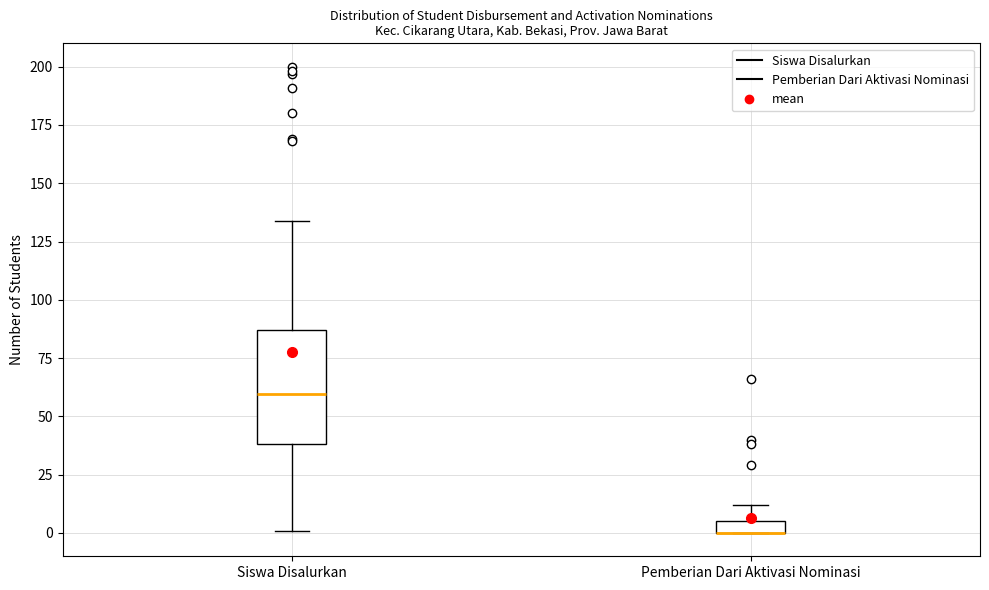

Where does the upper whisker of the box for Pemberian Dari Aktivasi Nominasi end on the y-axis? The values are not printed on the chart, so give them approximately, as read against the axis.

10